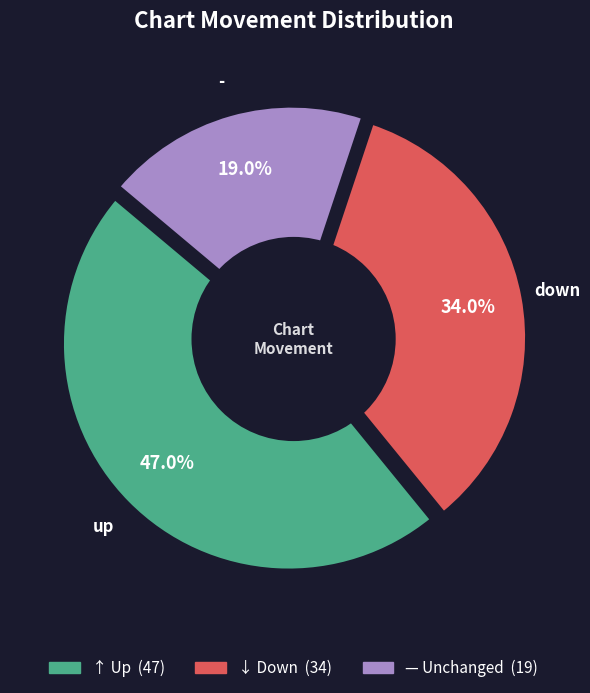

Is down the majority of the pie?

No